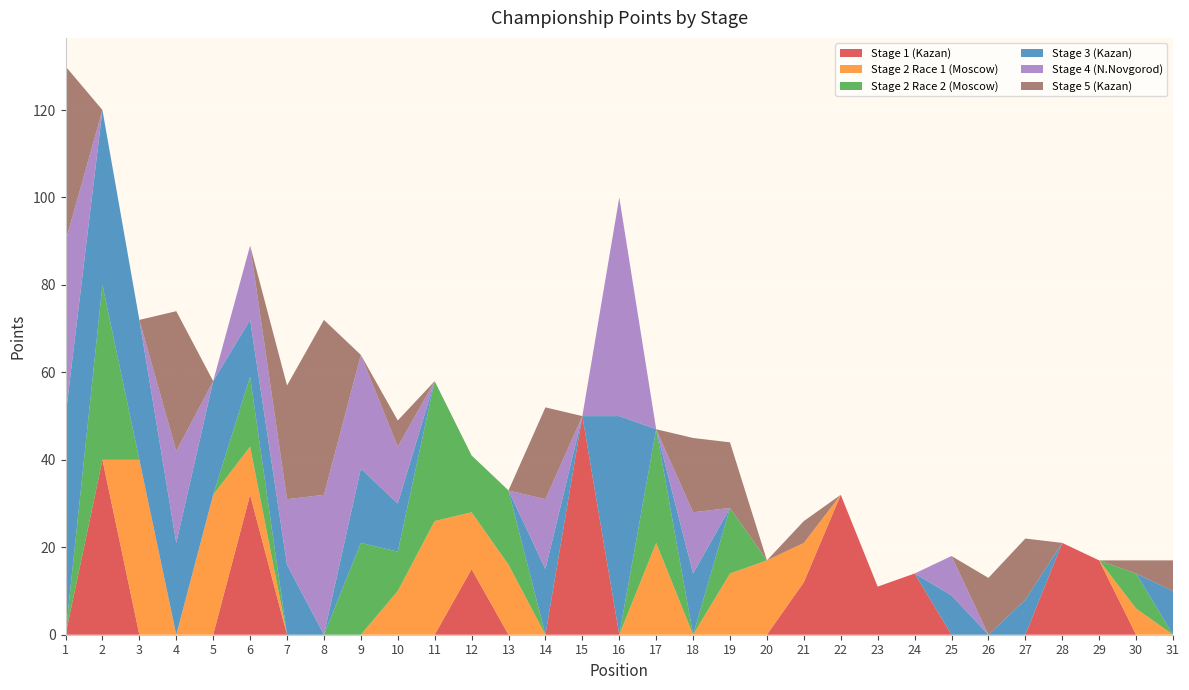

Reading left to right, what are all the values shown in this chart?

Stage 1 (Kazan): 1=0	2=40	3=0	4=0	5=0	6=32	7=0	8=0	9=0	10=0	11=0	12=15	13=0	14=0	15=50	16=0	17=0	18=0	19=0	20=0	21=12	22=32	23=11	24=14	25=0	26=0	27=0	28=21	29=17	30=0	31=0
Stage 2 Race 1 (Moscow): 1=0	2=0	3=40	4=0	5=32	6=11	7=0	8=0	9=0	10=10	11=26	12=13	13=16	14=0	15=0	16=0	17=21	18=0	19=14	20=17	21=9	22=0	23=0	24=0	25=0	26=0	27=0	28=0	29=0	30=6	31=0
Stage 2 Race 2 (Moscow): 1=0	2=40	3=0	4=0	5=0	6=16	7=0	8=0	9=21	10=9	11=32	12=13	13=17	14=0	15=0	16=0	17=26	18=0	19=15	20=0	21=0	22=0	23=0	24=0	25=0	26=0	27=0	28=0	29=0	30=8	31=0
Stage 3 (Kazan): 1=50	2=40	3=32	4=21	5=26	6=13	7=16	8=0	9=17	10=11	11=0	12=0	13=0	14=15	15=0	16=50	17=0	18=14	19=0	20=0	21=0	22=0	23=0	24=0	25=9	26=0	27=8	28=0	29=0	30=0	31=10
Stage 4 (N.Novgorod): 1=40	2=0	3=0	4=21	5=0	6=17	7=15	8=32	9=26	10=13	11=0	12=0	13=0	14=16	15=0	16=50	17=0	18=14	19=0	20=0	21=0	22=0	23=0	24=0	25=9	26=0	27=0	28=0	29=0	30=0	31=0
Stage 5 (Kazan): 1=40	2=0	3=0	4=32	5=0	6=0	7=26	8=40	9=0	10=6	11=0	12=0	13=0	14=21	15=0	16=0	17=0	18=17	19=15	20=0	21=5	22=0	23=0	24=0	25=0	26=13	27=14	28=0	29=0	30=3	31=7